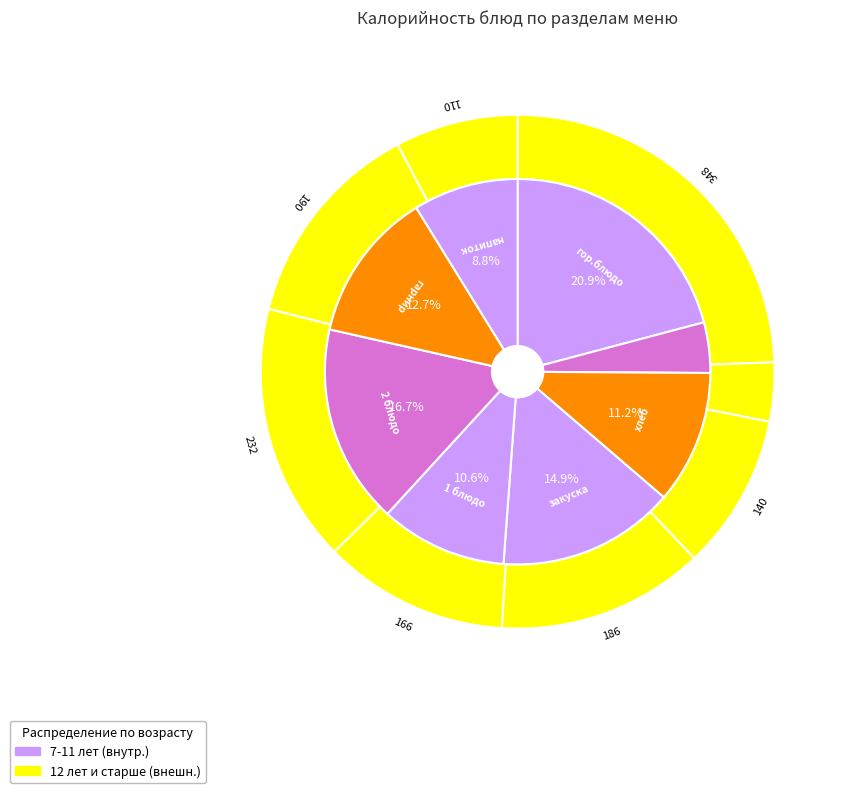

Does гарнир account for over 50% of the chart?

No